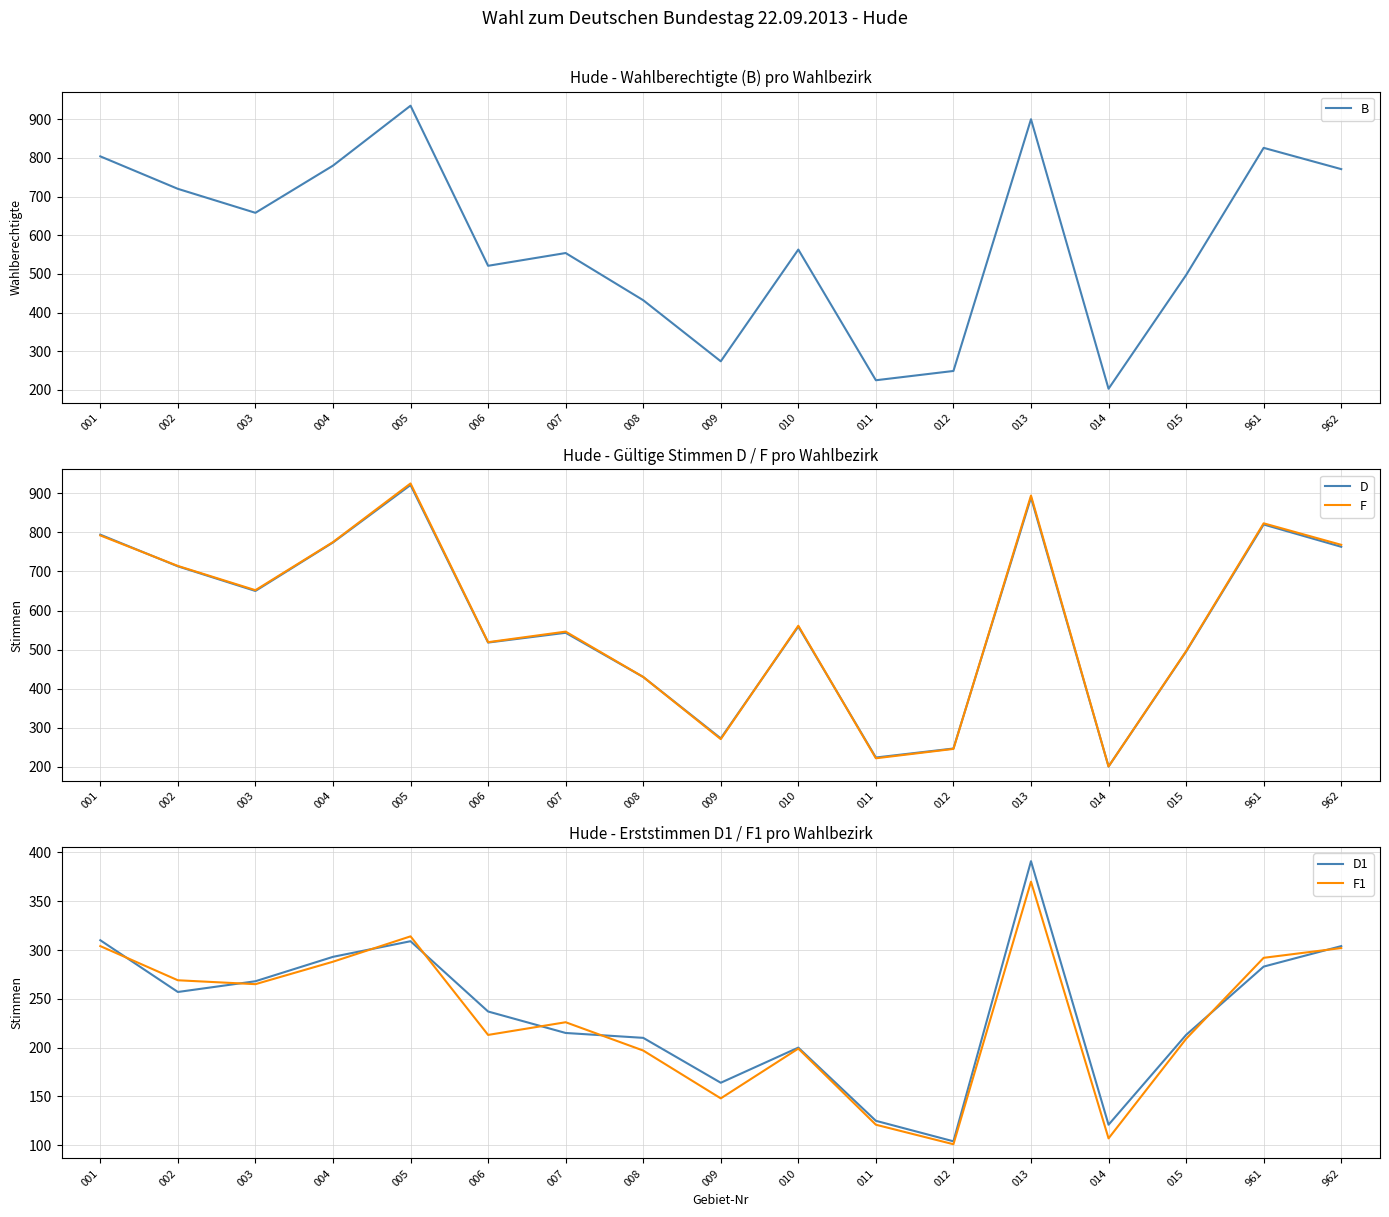

What is the total value across all series at 005?

3404